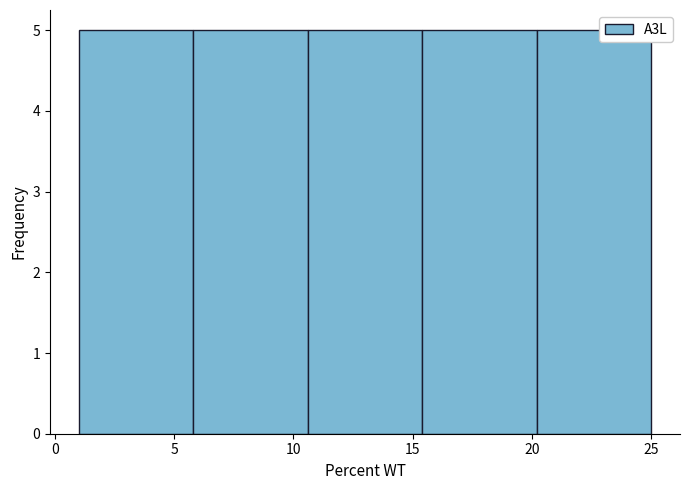

Reading left to right, transcribe this chart: for each bar, give the range it covers on the x-axis and its height. Neither the bar edges nor the heights are printed on the chart, so give them approximately, as read against the axes.

1.0 to 5.8: 5
5.8 to 10.6: 5
10.6 to 15.4: 5
15.4 to 20.2: 5
20.2 to 25.0: 5